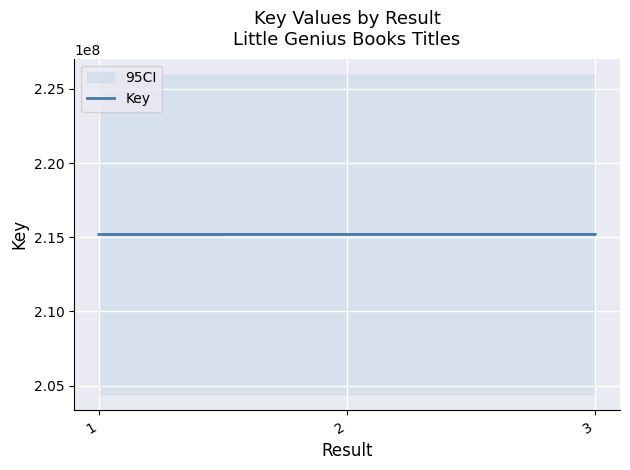

Where is the data nearest to the value 215189628?

2